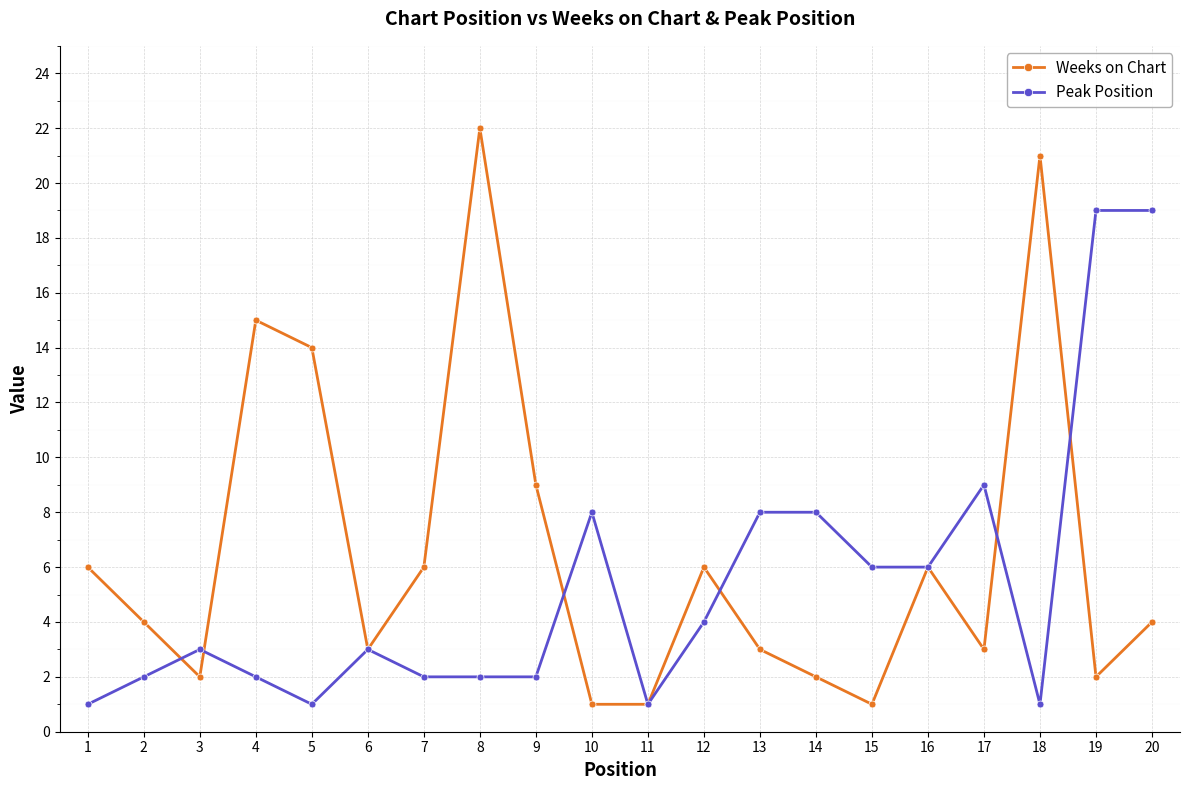

What is the value of the Peak Position point at the 19th from the left?

19